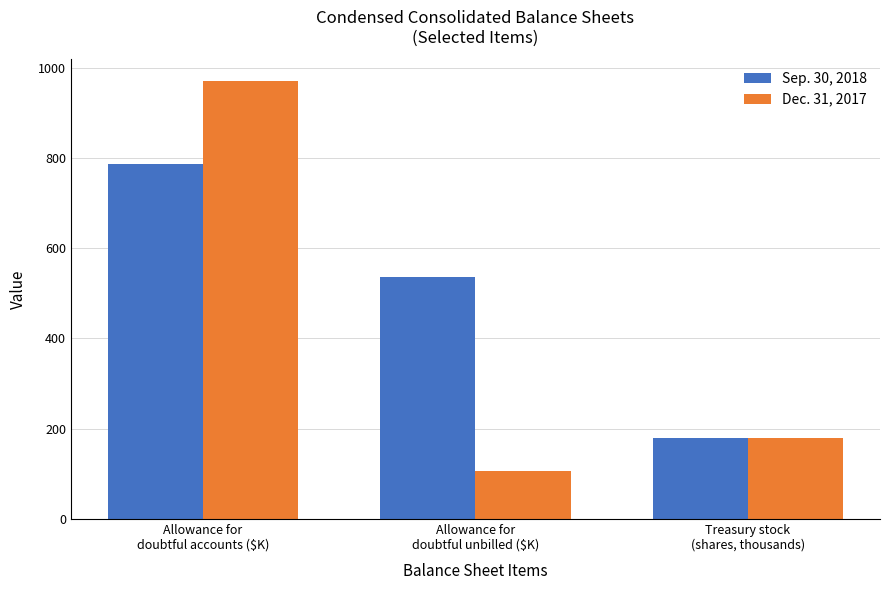

True or false: Sep. 30, 2018 has a value of 233.8 at Treasury stock
(shares, thousands).

False